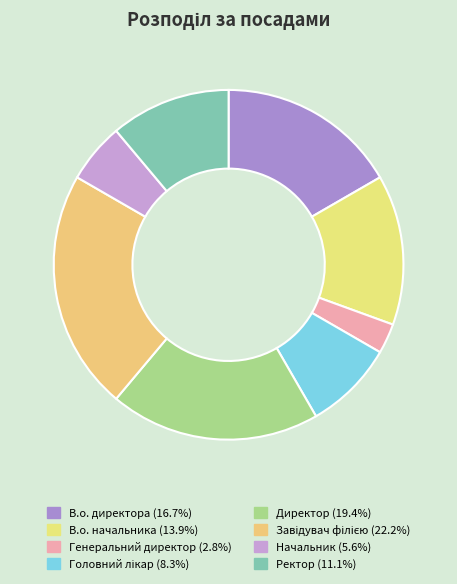

How many slices are in this pie chart?

8